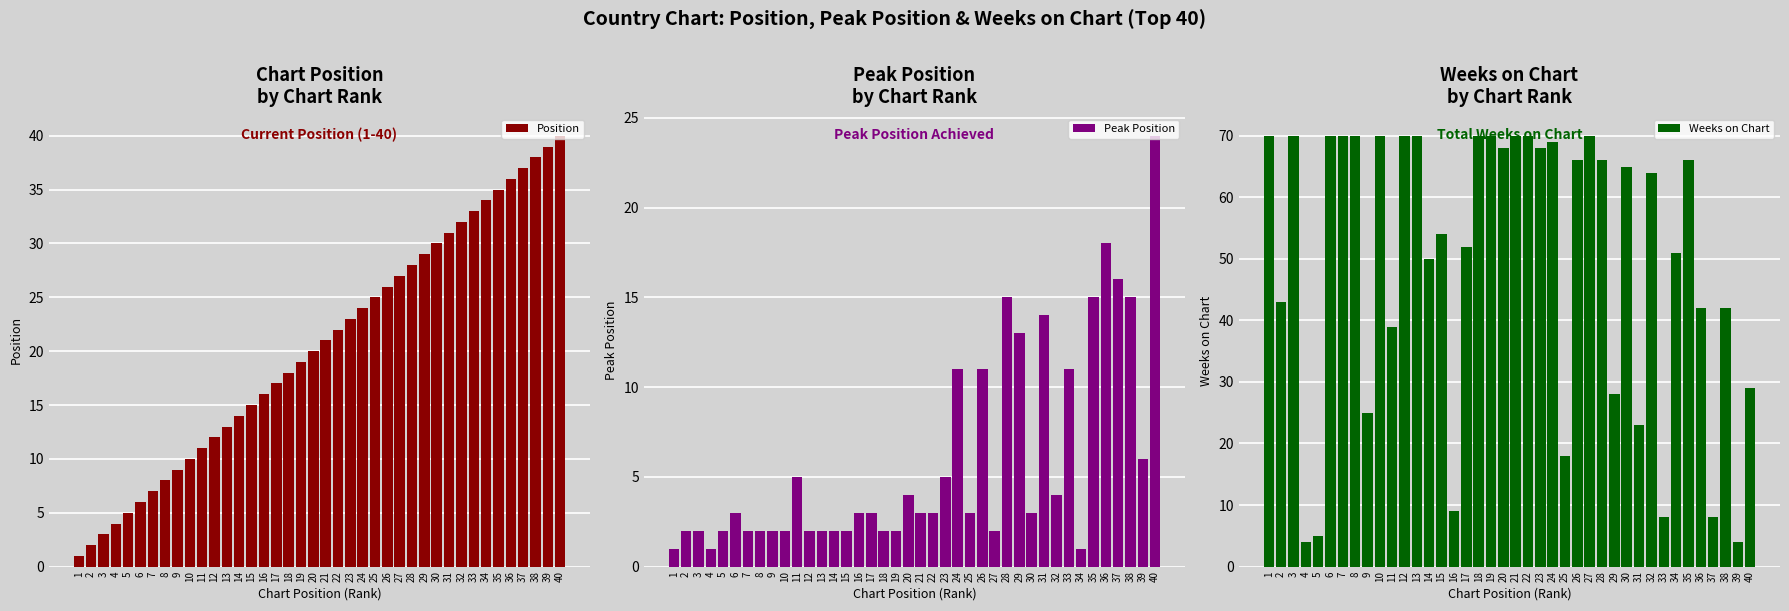

What are all the series names shown in the legend?

Position, Peak Position, Weeks on Chart